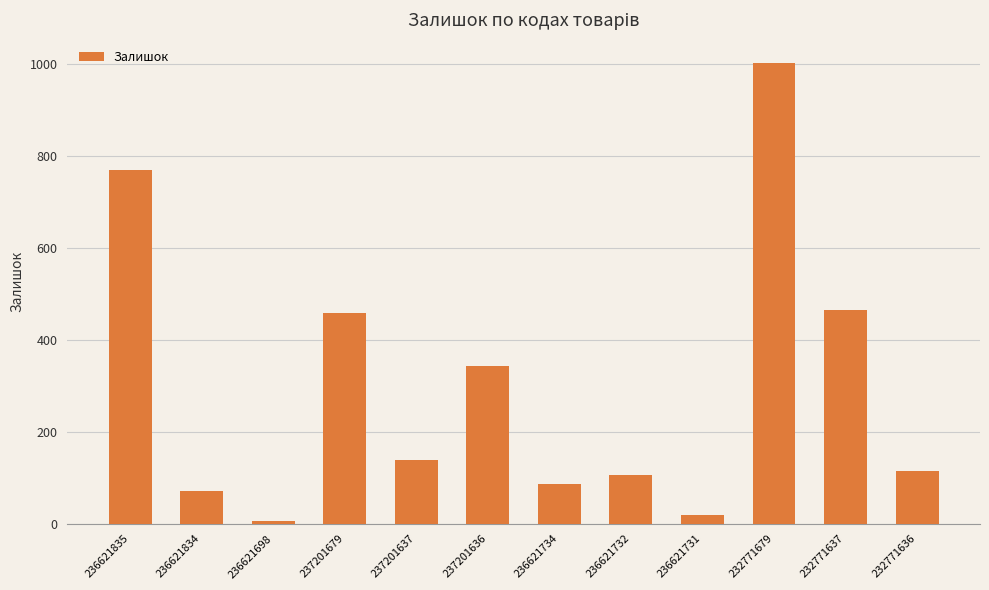

The chart shows a value of 769 at 236621835. True or false?

True